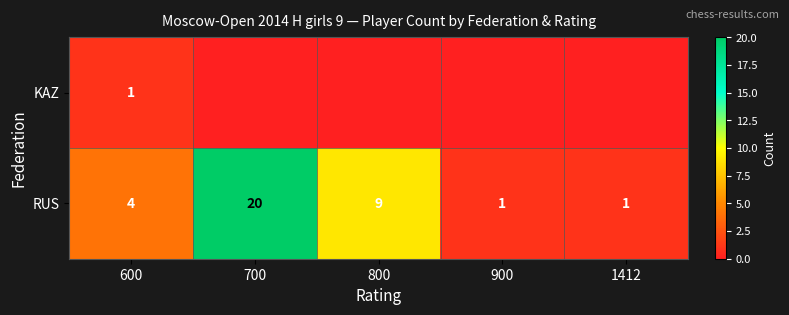

True or false: KAZ has a value of 1 at 600.

True